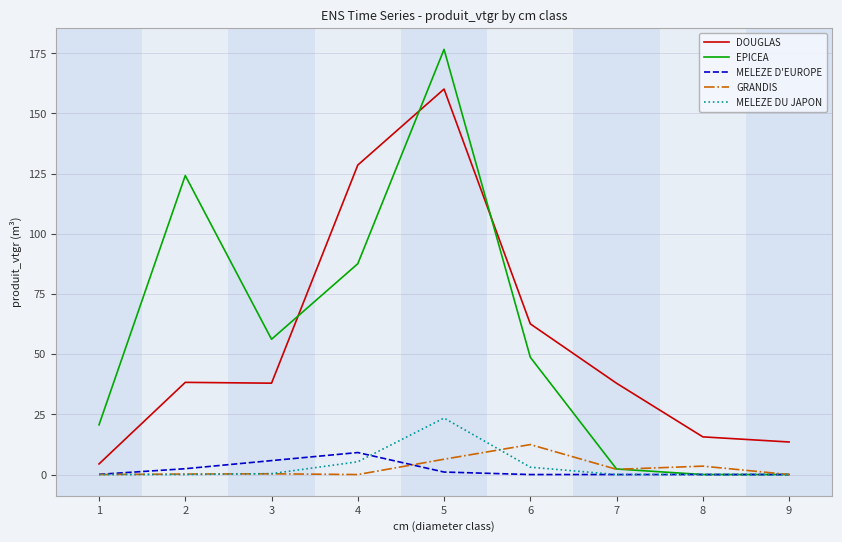

How many values in the EPICEA series exceed 48?

5